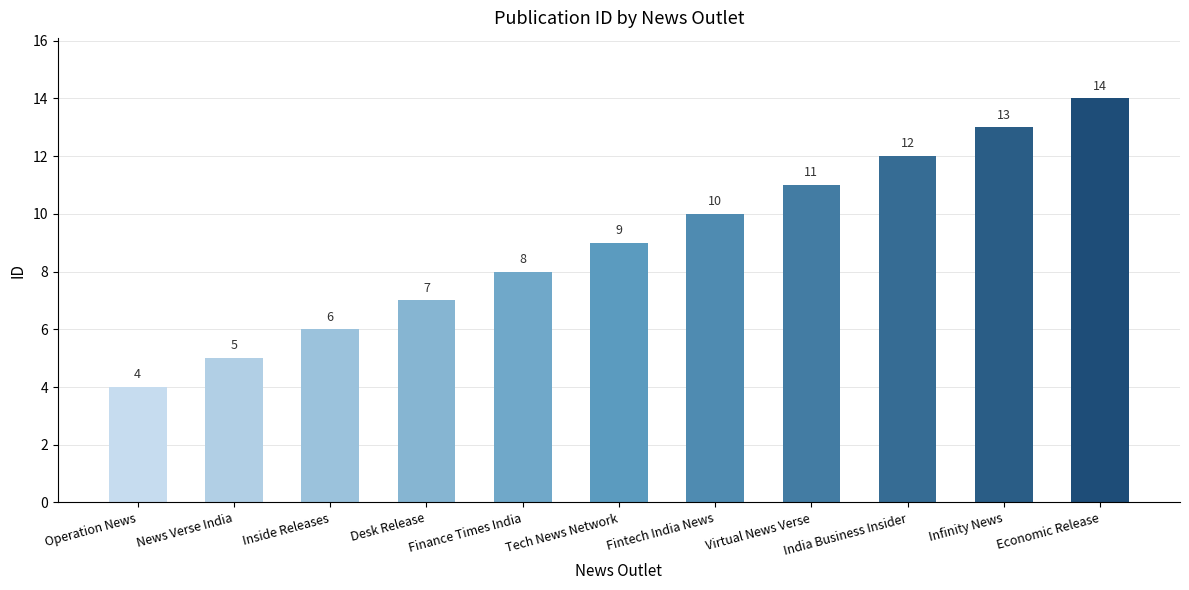

Which label corresponds to the largest value in the chart?

Economic Release